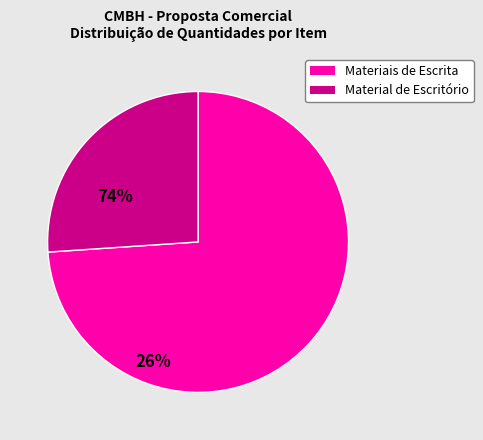

Is there any slice that represents more than half of the pie?

Yes